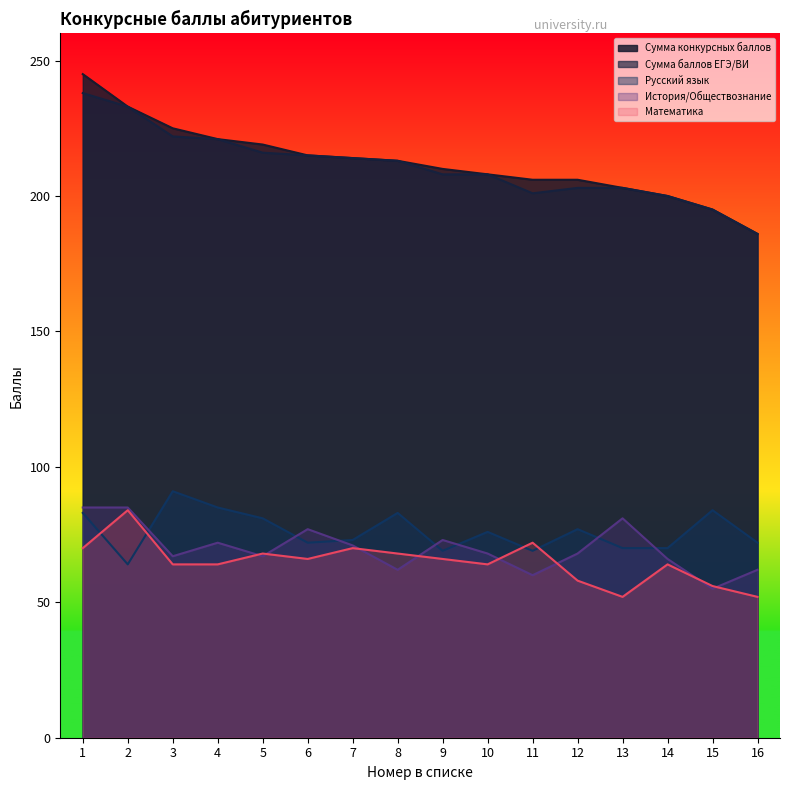

True or false: Математика has a value of 52 at 16.

True